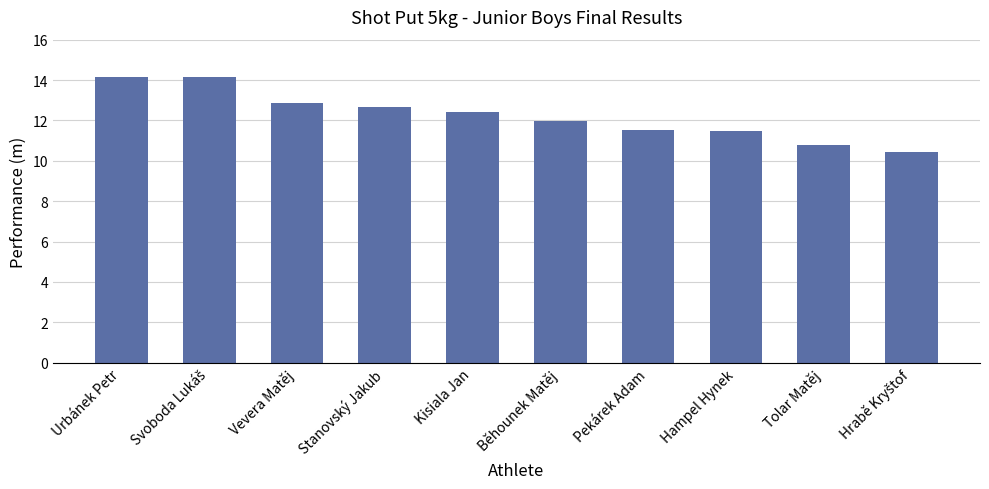

What is the sum of all values?

122.4